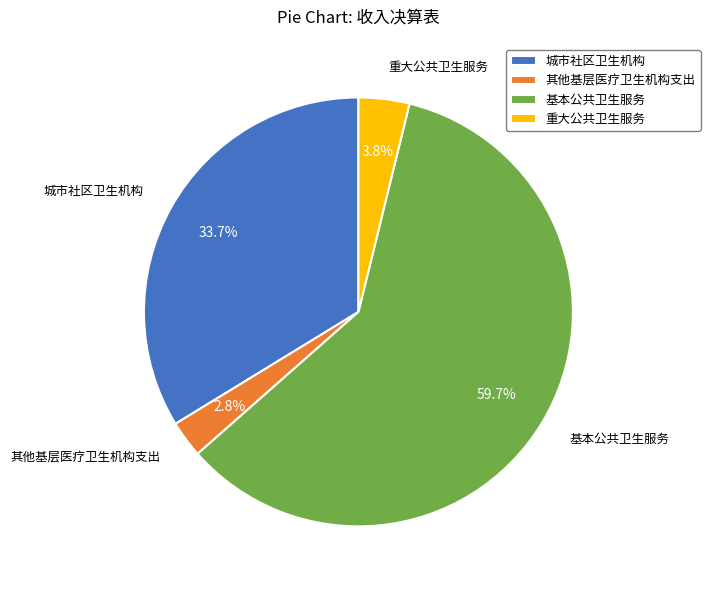

What percentage is the 其他基层医疗卫生机构支出 slice, to the nearest percent?

3%